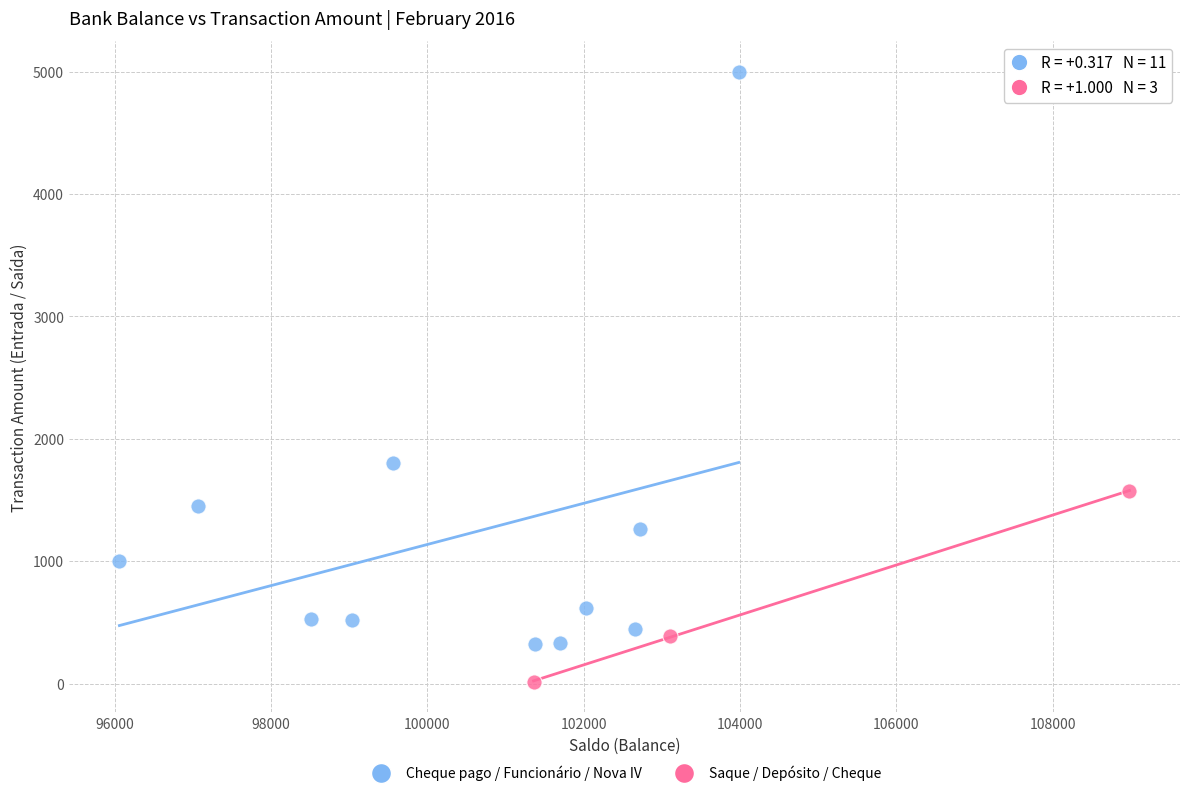

Which series has the largest Y range (max minus min)?

Cheque pago / Funcionário / Nova IV